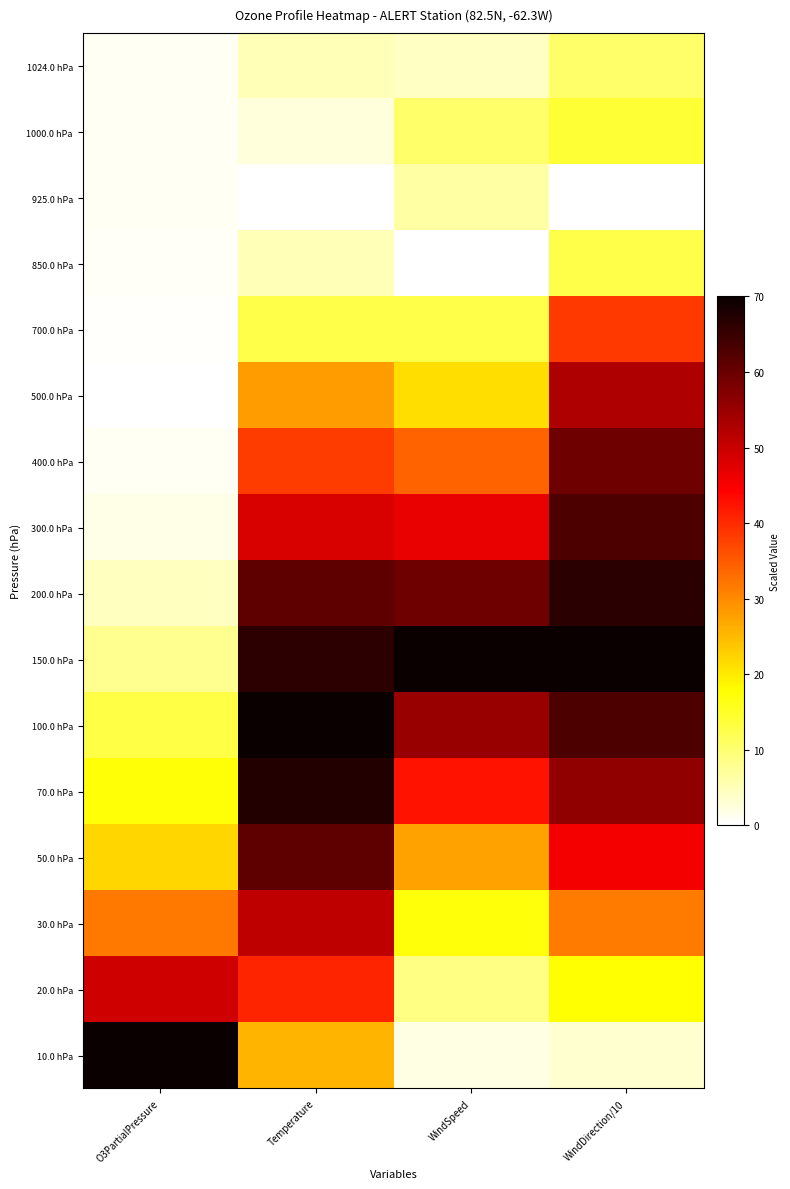

What is the difference between the highest and lowest values at Temperature?

70.0